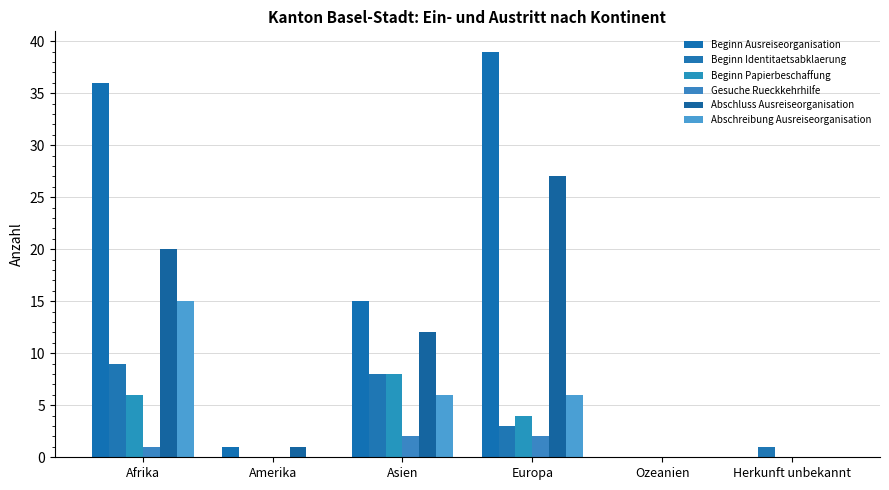

Count the number of data series in this chart.

6